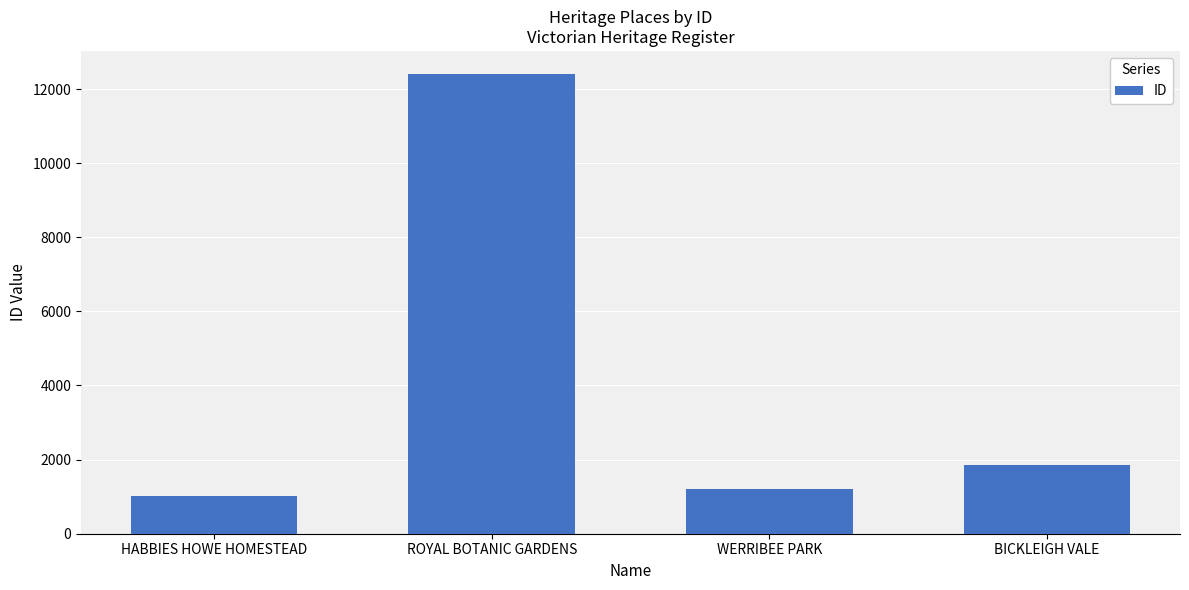

What is the average value?

4122